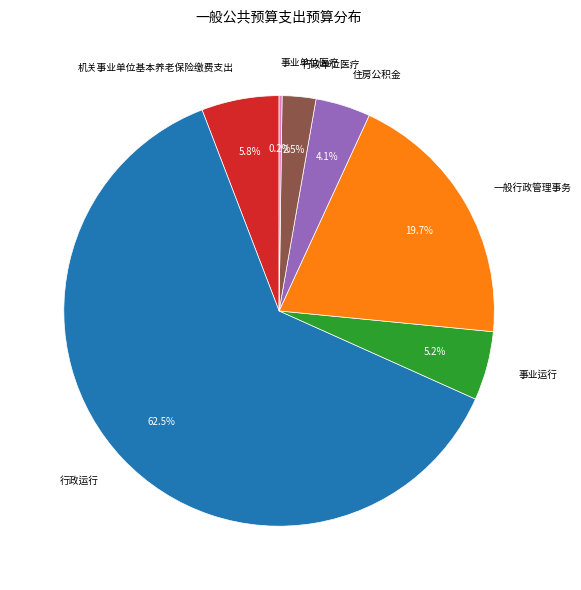

Which category has the biggest portion of the pie?

行政运行